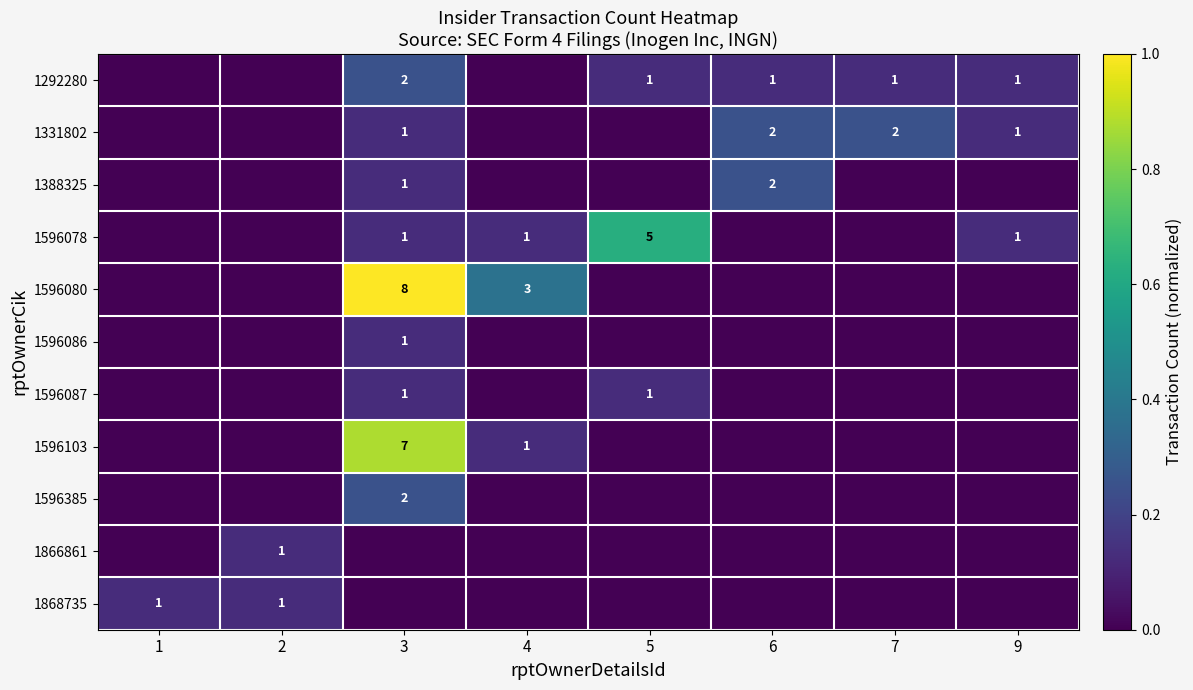

The 1596087 series shows 1 at 5. True or false?

True